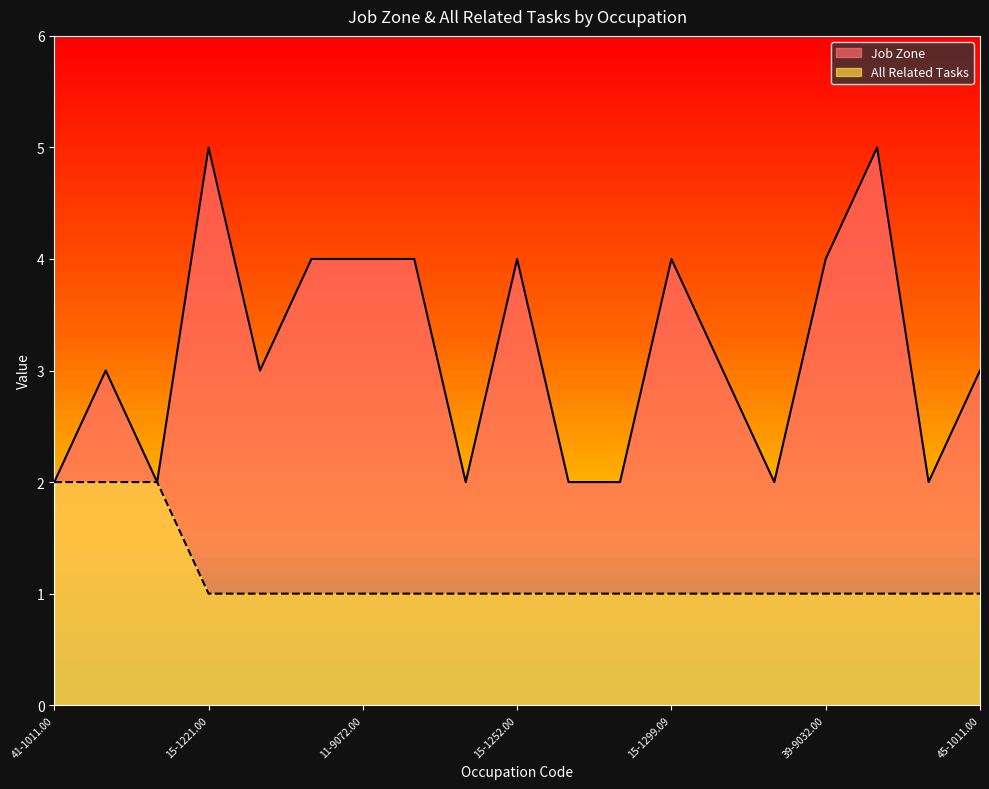

What is the difference between the maximum and minimum values in the Job Zone series?

3